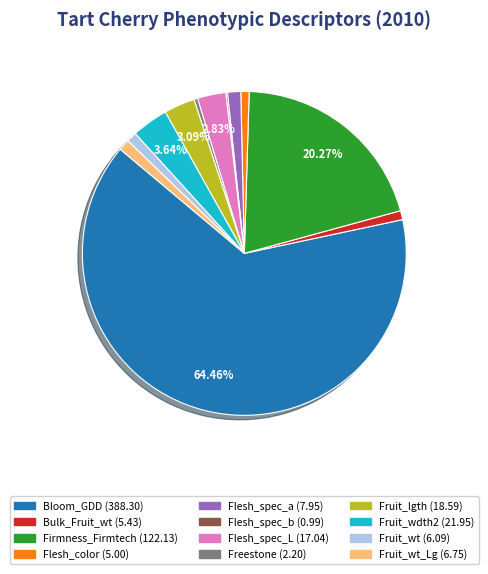

Is there any slice that represents more than half of the pie?

Yes